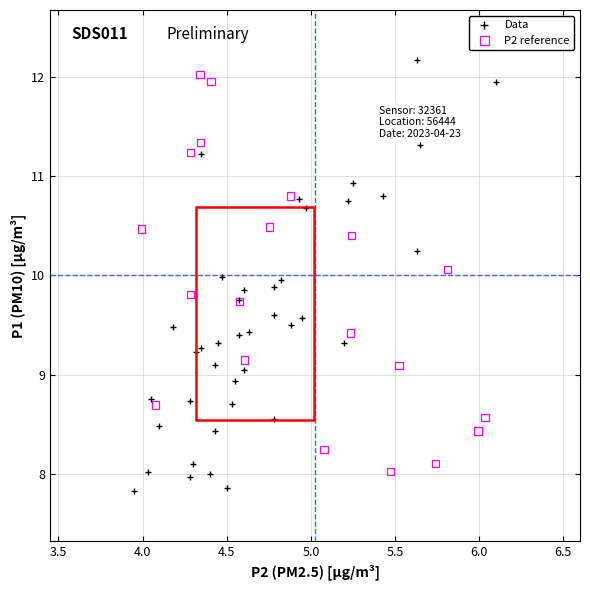

Which series has the largest Y range (max minus min)?

Data